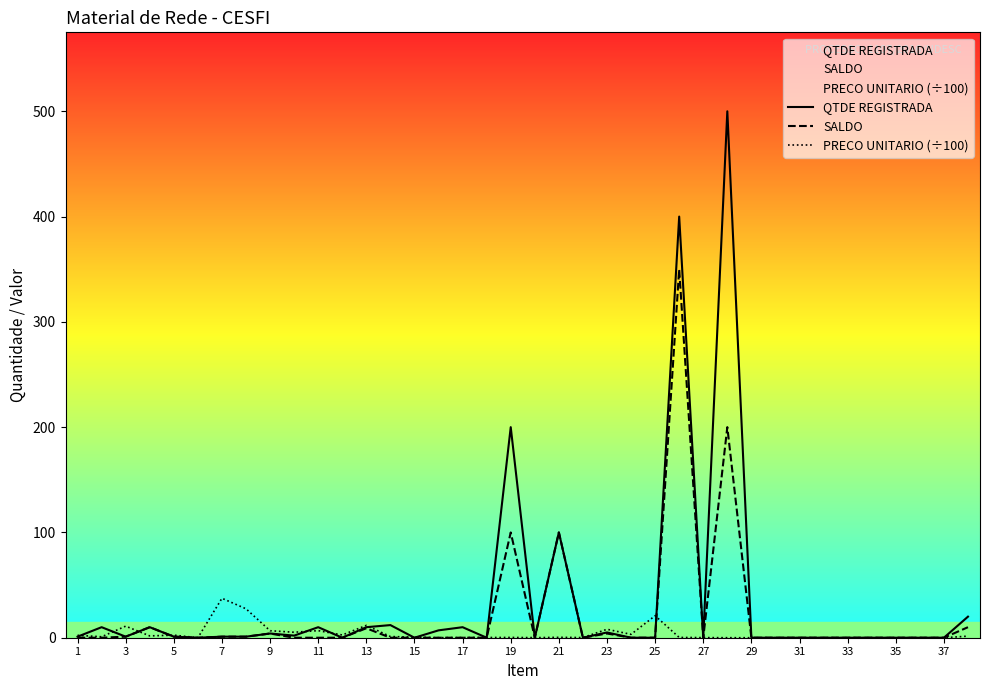

Which series has the largest total across all categories?

QTDE REGISTRADA